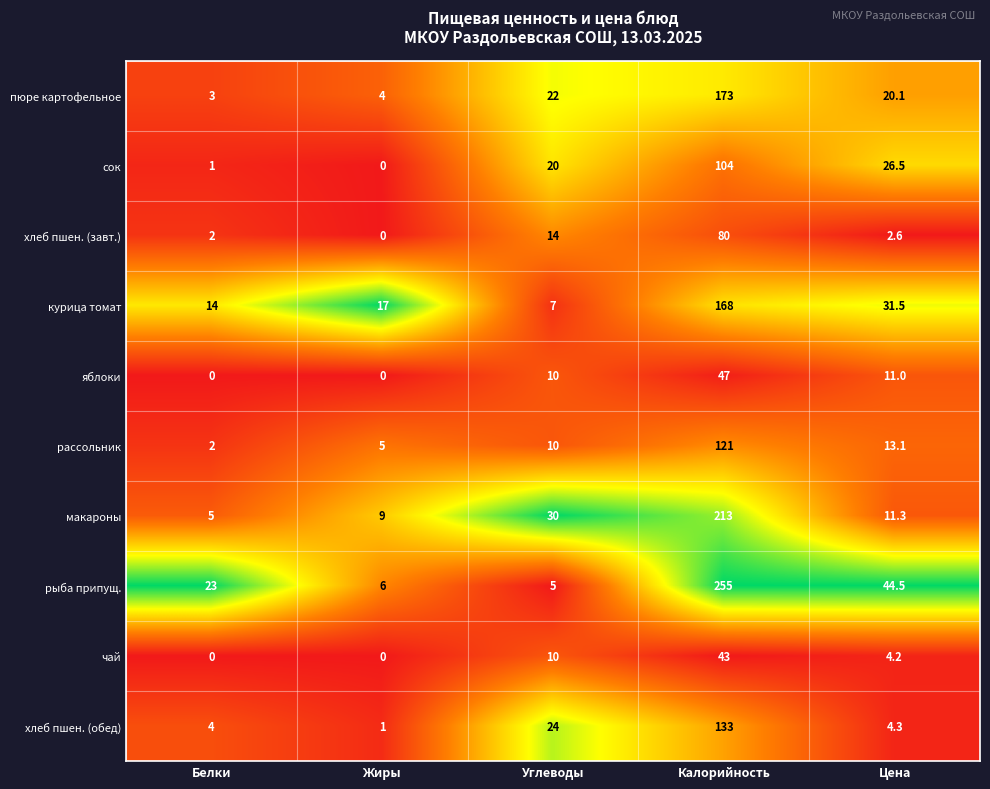

List the series in order of their peak value, highest first.

рыба припущ., макароны, пюре картофельное, курица томат, хлеб пшен. (обед), рассольник, сок, хлеб пшен. (завт.), яблоки, чай